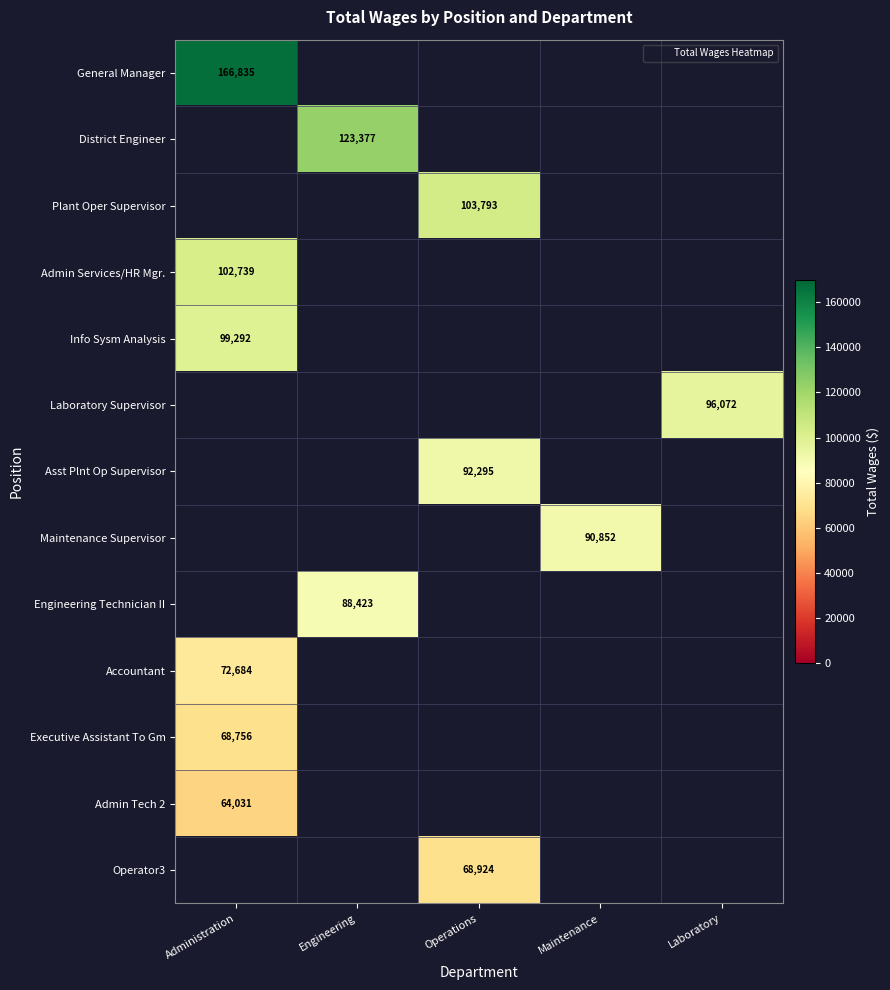

Is it true that Laboratory Supervisor equals 57746.6 at Laboratory?

False